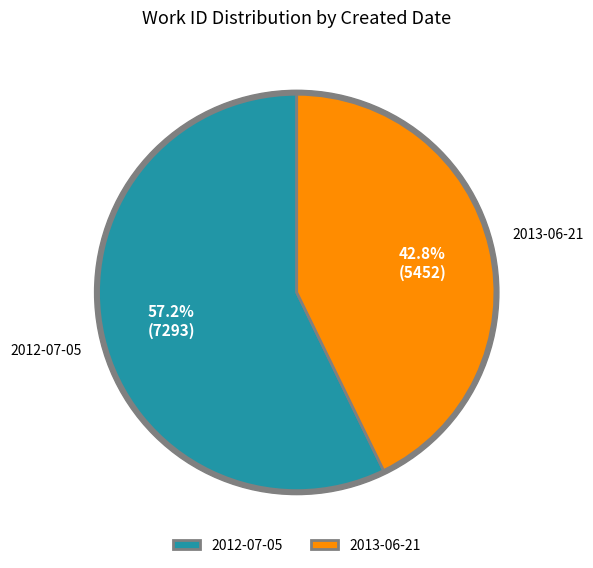

The 2013-06-21 slice represents 43% of the pie. True or false?

True